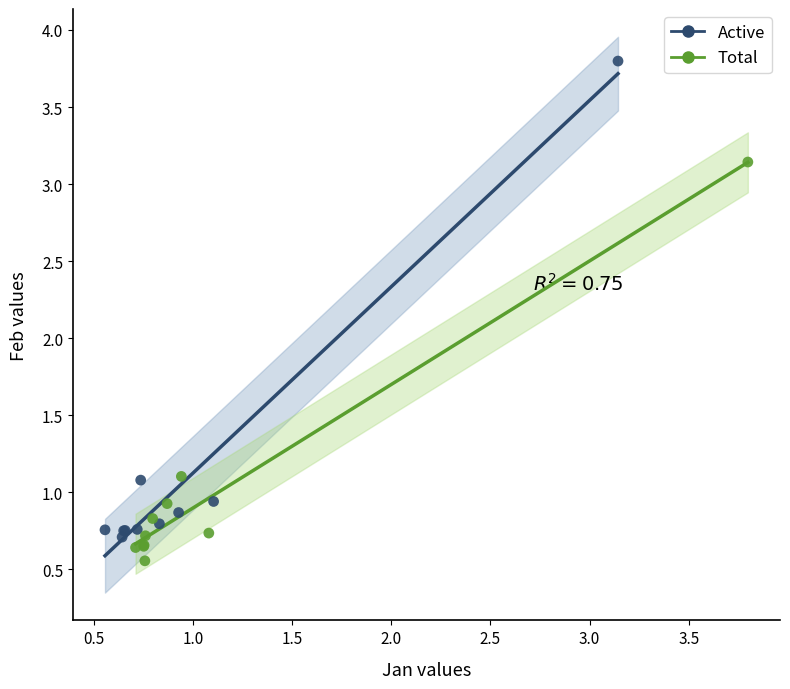

Which series contains the lowest Y value?

Total